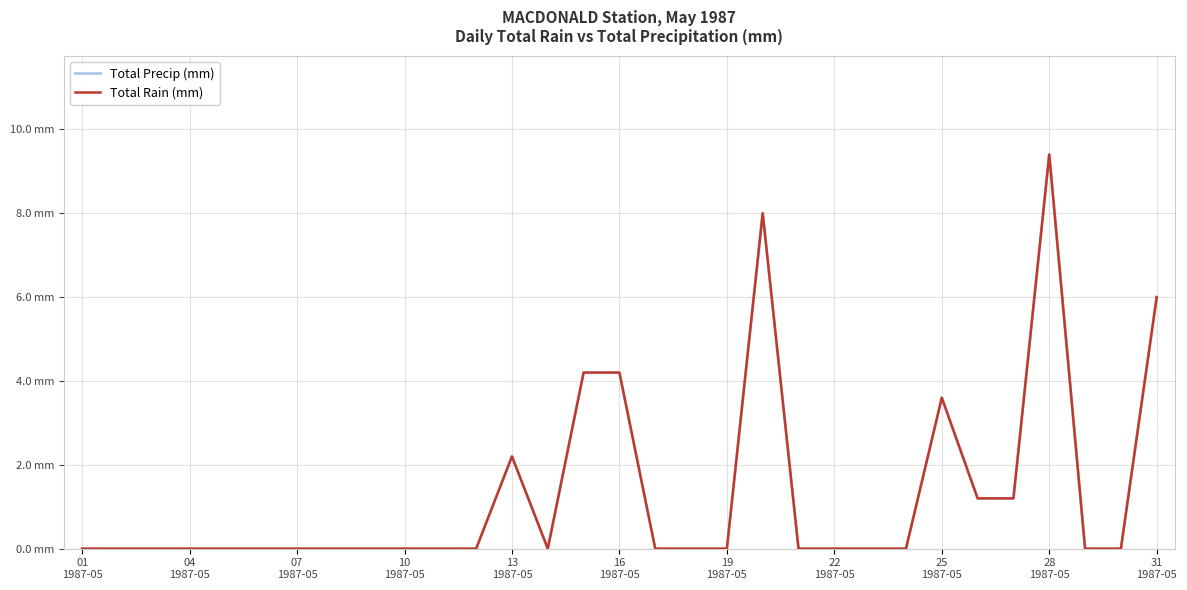

Reading left to right, what are all the values shown in this chart?

Total Precip (mm): 0.0	0.0	0.0	0.0	0.0	0.0	0.0	0.0	0.0	0.0	0.0	0.0	2.2	0.0	4.2	4.2	0.0	0.0	0.0	8.0	0.0	0.0	0.0	0.0	3.6	1.2	1.2	9.4	0.0	0.0	6.0
Total Rain (mm): 0.0	0.0	0.0	0.0	0.0	0.0	0.0	0.0	0.0	0.0	0.0	0.0	2.2	0.0	4.2	4.2	0.0	0.0	0.0	8.0	0.0	0.0	0.0	0.0	3.6	1.2	1.2	9.4	0.0	0.0	6.0